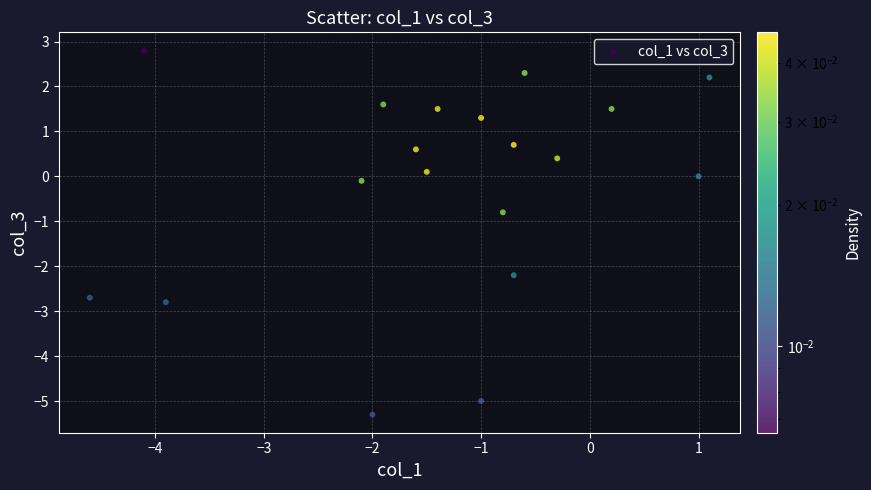

What is the range of X values (max minus min)?

5.7